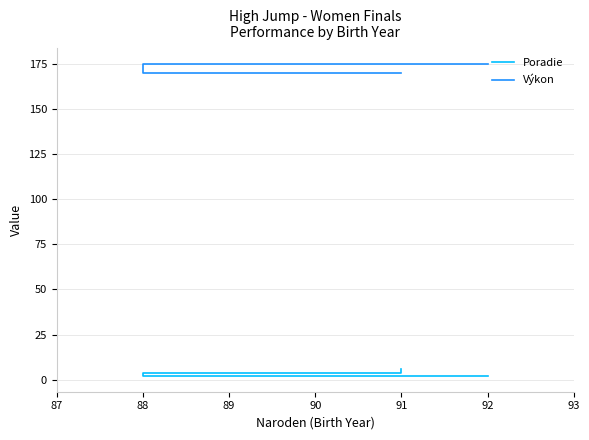

What is the minimum value shown in the chart?

2